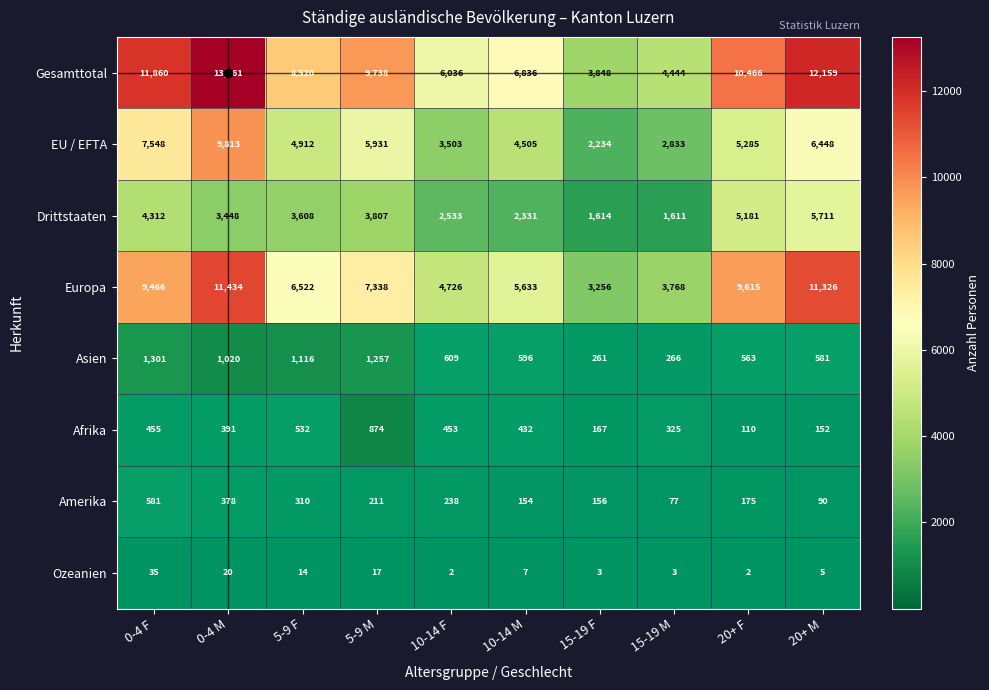

At which category is the sum across all series the highest?

0-4 M